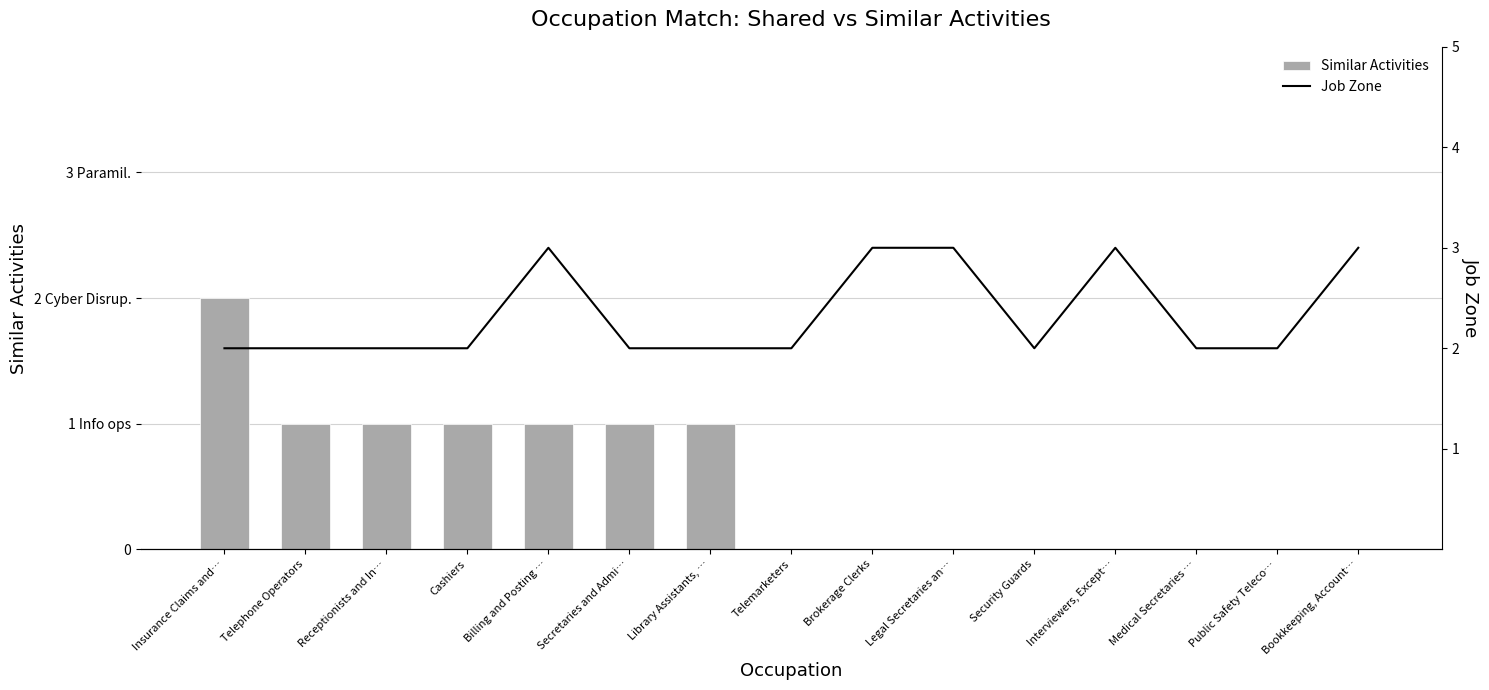

What position from the right is Security Guards?

5